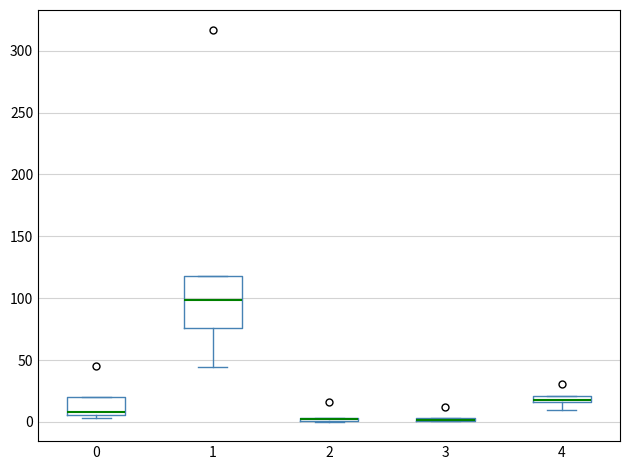

Where is the lower edge of the box at x = 0 on the y-axis? The values are not printed on the chart, so give them approximately, as read against the axis.

5